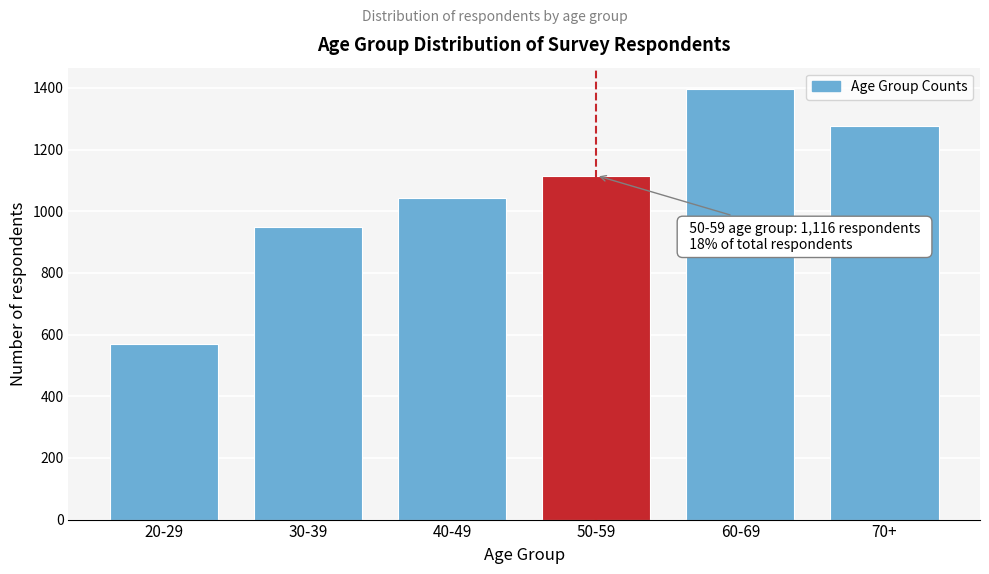

Reading left to right, what are all the values shown in this chart?

569	950	1042	1116	1396	1278